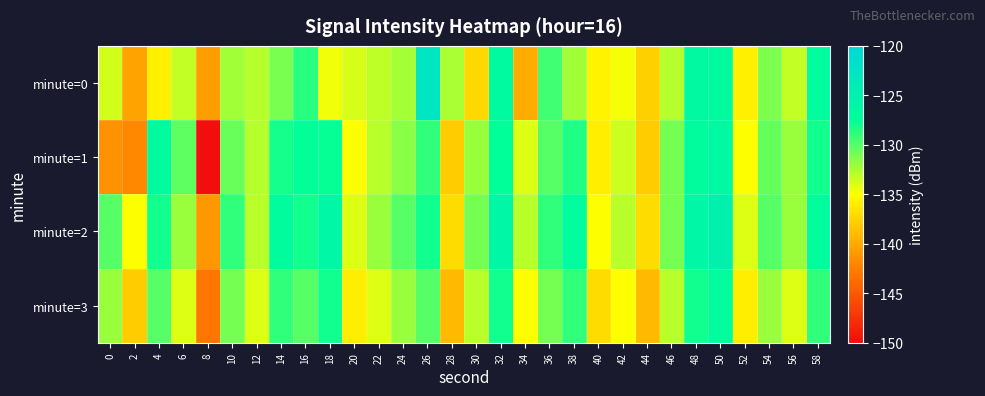

Reading left to right, extract all data points from this chart.

minute=0: 0=-133.6	2=-140.3	4=-135.8	6=-133.2	8=-140.7	10=-132.3	12=-132.8	14=-131.1	16=-128.8	18=-134.6	20=-133.8	22=-133.1	24=-132.3	26=-122.7	28=-132.5	30=-137.3	32=-126.7	34=-139.8	36=-129.4	38=-132.2	40=-135.7	42=-134.8	44=-137.7	46=-132.9	48=-126.5	50=-126.9	52=-135.9	54=-131.2	56=-133.2	58=-127.0
minute=1: 0=-141.3	2=-142.0	4=-126.8	6=-130.3	8=-149.8	10=-130.6	12=-132.9	14=-128.2	16=-127.4	18=-127.6	20=-135.0	22=-133.0	24=-131.5	26=-129.0	28=-138.0	30=-132.0	32=-127.5	34=-134.0	36=-130.0	38=-128.5	40=-136.0	42=-133.5	44=-138.0	46=-131.0	48=-127.0	50=-126.5	52=-135.0	54=-130.5	56=-132.0	58=-128.0
minute=2: 0=-130.0	2=-135.0	4=-128.0	6=-132.0	8=-141.0	10=-129.0	12=-133.0	14=-127.0	16=-128.0	18=-126.0	20=-134.0	22=-132.0	24=-130.0	26=-128.0	28=-137.0	30=-131.0	32=-126.0	34=-133.0	36=-129.0	38=-127.0	40=-135.0	42=-133.0	44=-137.0	46=-131.0	48=-126.0	50=-125.0	52=-134.0	54=-130.0	56=-132.0	58=-127.0
minute=3: 0=-132.0	2=-138.0	4=-130.0	6=-134.0	8=-143.0	10=-131.0	12=-134.0	14=-129.0	16=-130.0	18=-128.0	20=-136.0	22=-134.0	24=-132.0	26=-130.0	28=-139.0	30=-133.0	32=-128.0	34=-135.0	36=-131.0	38=-129.0	40=-137.0	42=-135.0	44=-139.0	46=-133.0	48=-128.0	50=-127.0	52=-136.0	54=-132.0	56=-134.0	58=-129.0